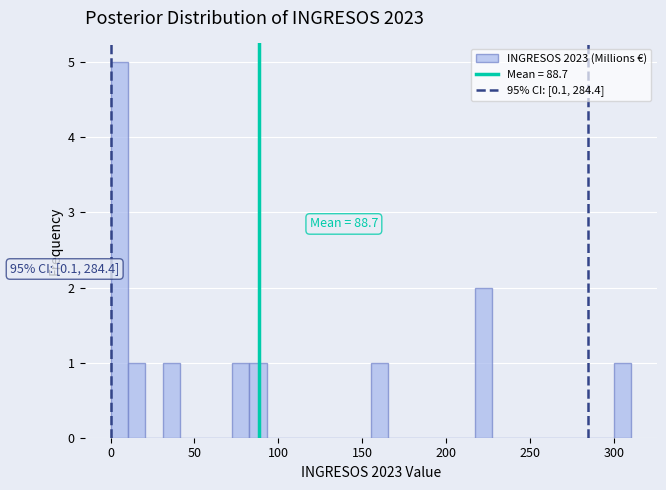

Read against the x-axis, roughly where is the centre of the tallest bar?

5